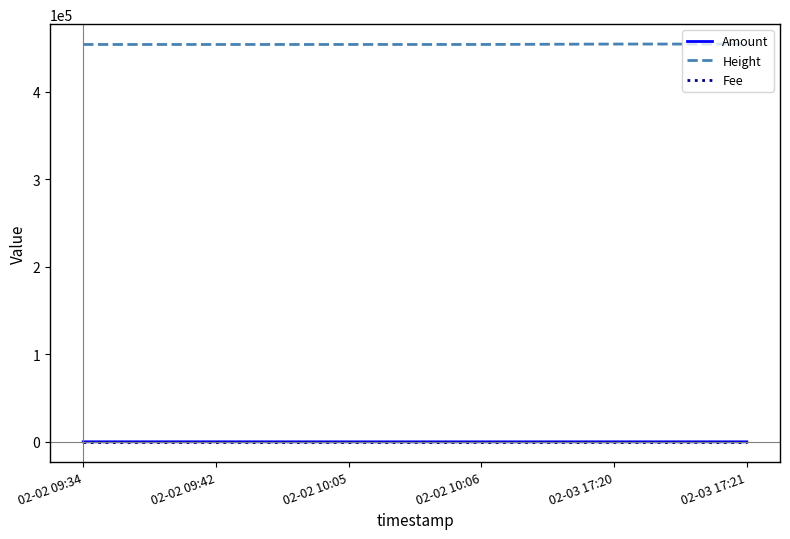

In Amount, how many points are lower than both neighbors (excluding endpoints)?

1